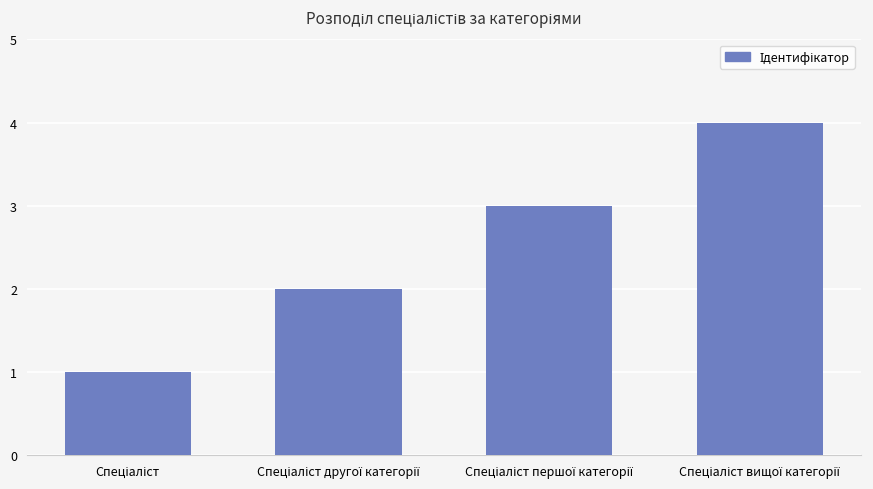

What is the sum of all values?

10